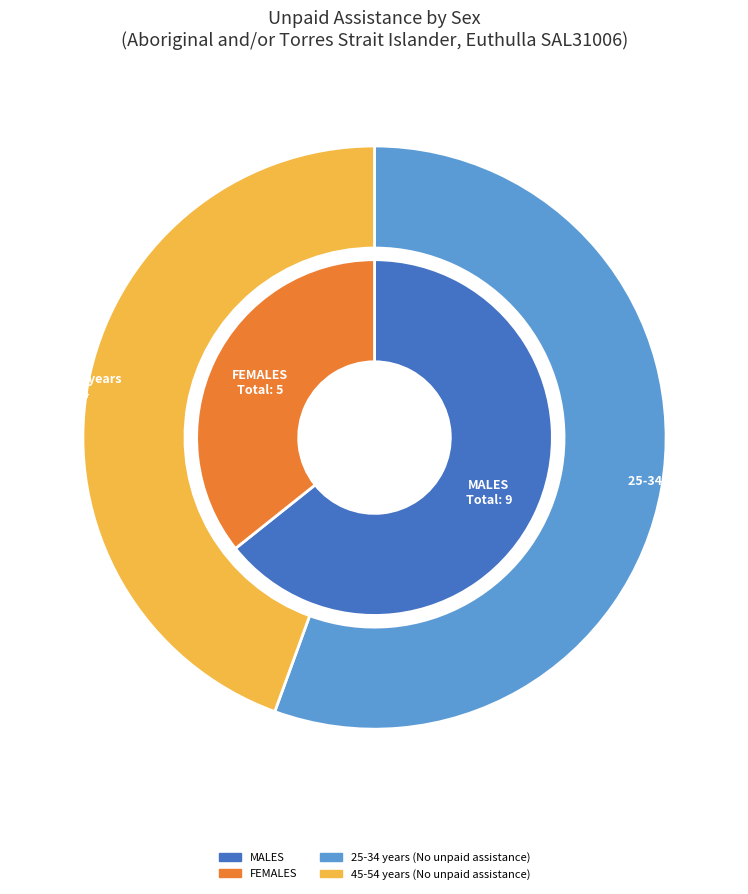

The 1 slice represents 1% of the pie. True or false?

False